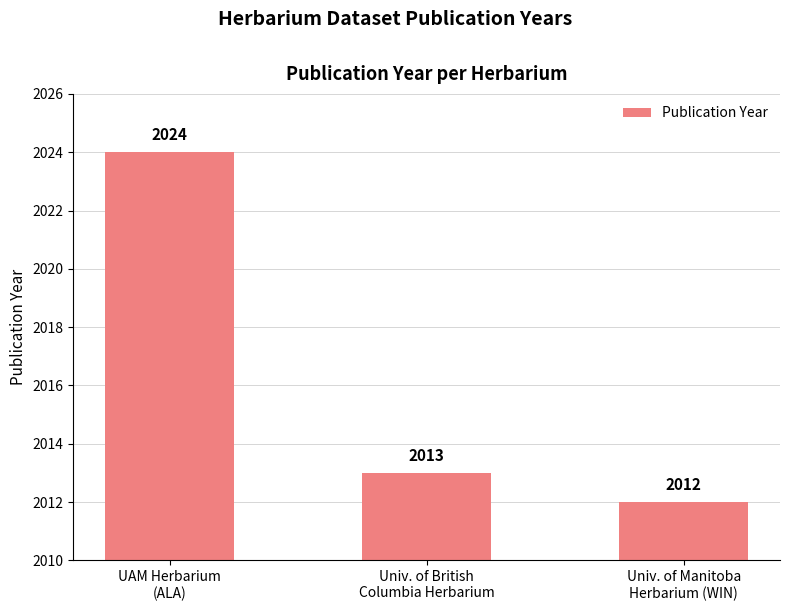

What position from the right is Univ. of British
Columbia Herbarium?

2